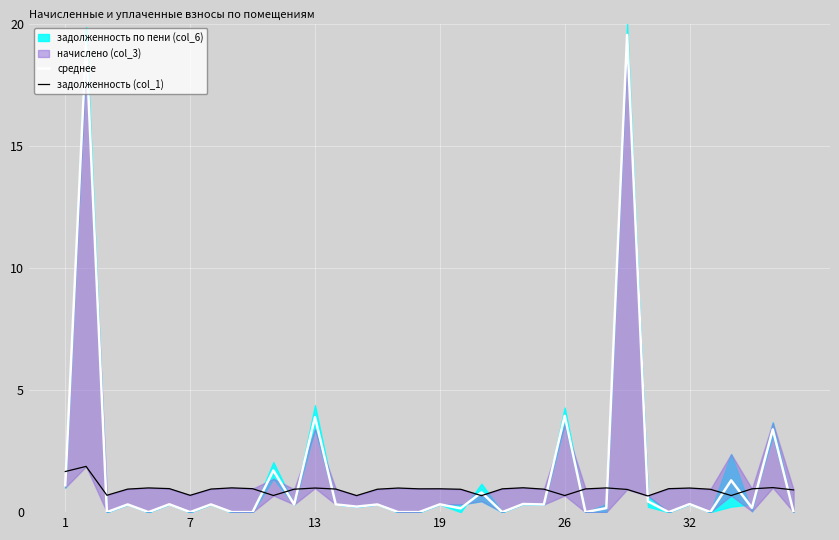

Which series has the largest range (max minus min)?

среднее